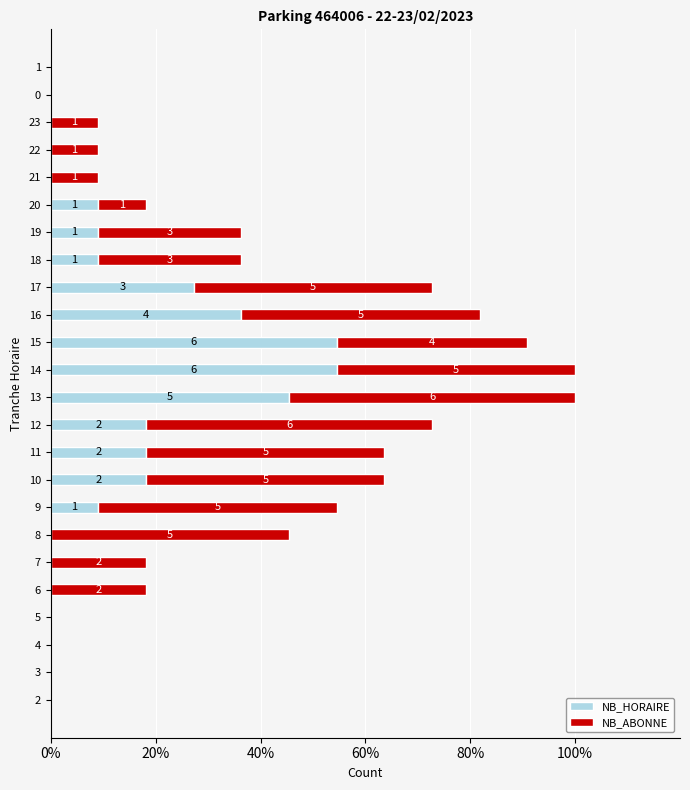

Reading left to right, what are all the values shown in this chart?

NB_HORAIRE: 0.0	0.0	0.0	0.0	0.0	0.0	0.0	9.1	18.2	18.2	18.2	45.5	54.5	54.5	36.4	27.3	9.1	9.1	9.1	0.0	0.0	0.0	0.0	0.0
NB_ABONNE: 0.0	0.0	0.0	0.0	18.2	18.2	45.5	45.5	45.5	45.5	54.5	54.5	45.5	36.4	45.5	45.5	27.3	27.3	9.1	9.1	9.1	9.1	0.0	0.0